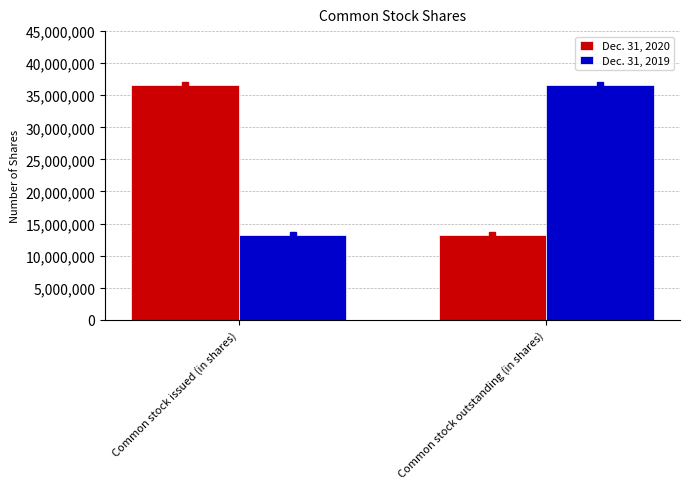

Is it true that Dec. 31, 2019 equals 20020315 at Common stock outstanding (in shares)?

False